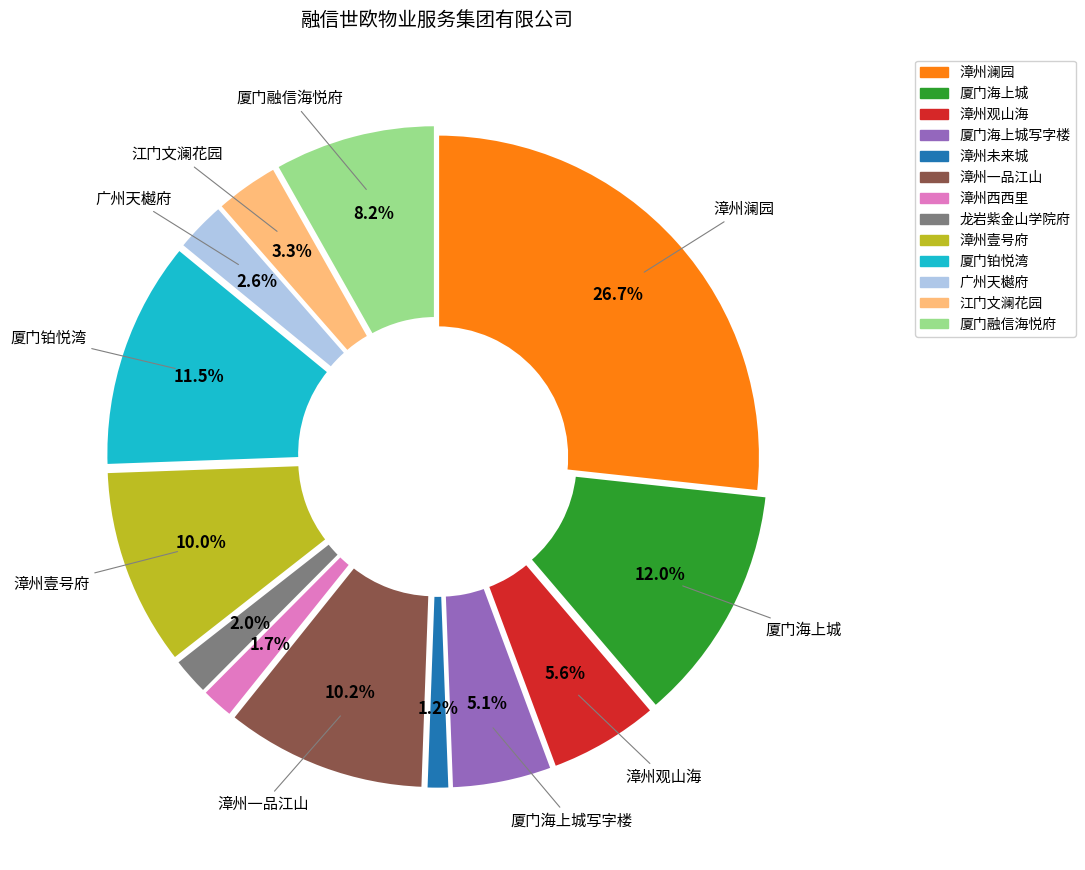

Does any single category account for the majority?

No